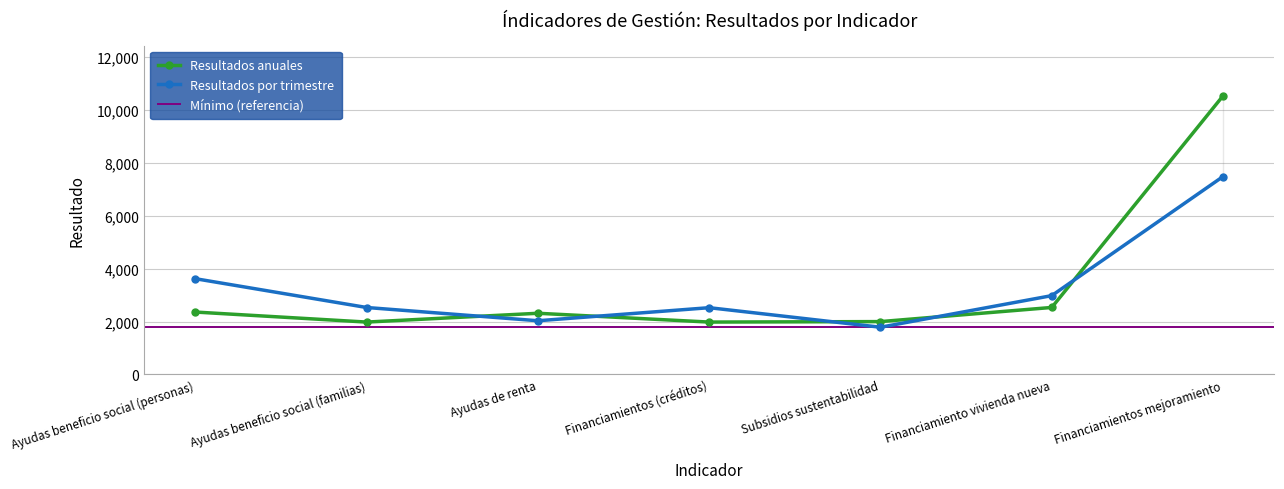

The value of Resultados por trimestre at Financiamientos mejoramiento is 7485. True or false?

True